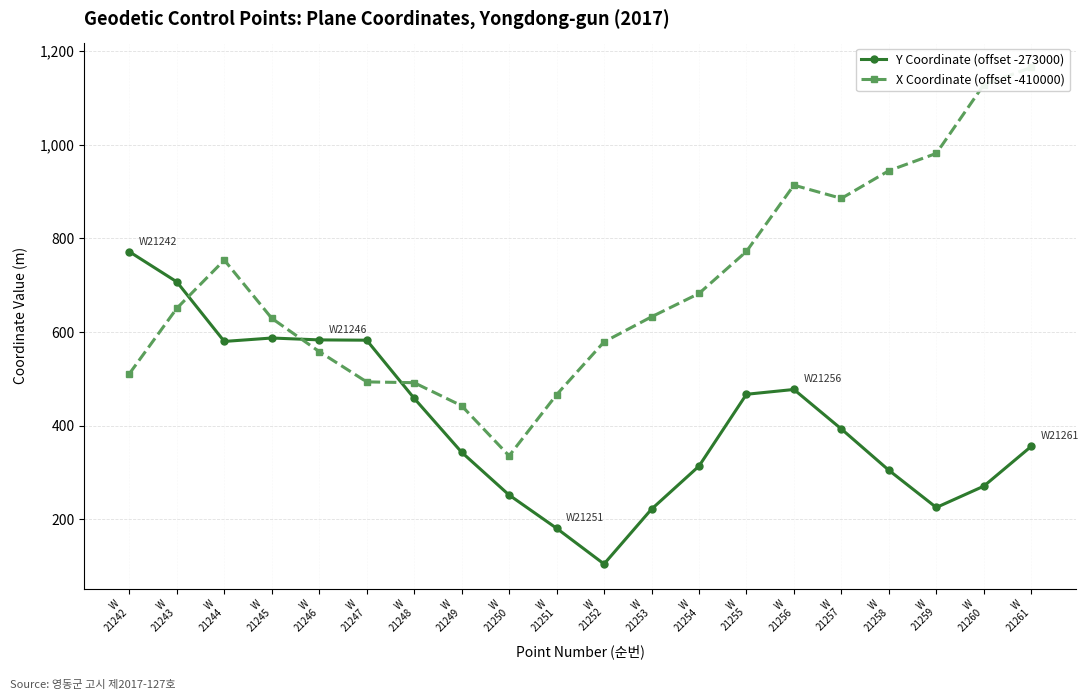

Rank the series at W
21253 from highest to lowest value.

X Coordinate (offset -410000), Y Coordinate (offset -273000)